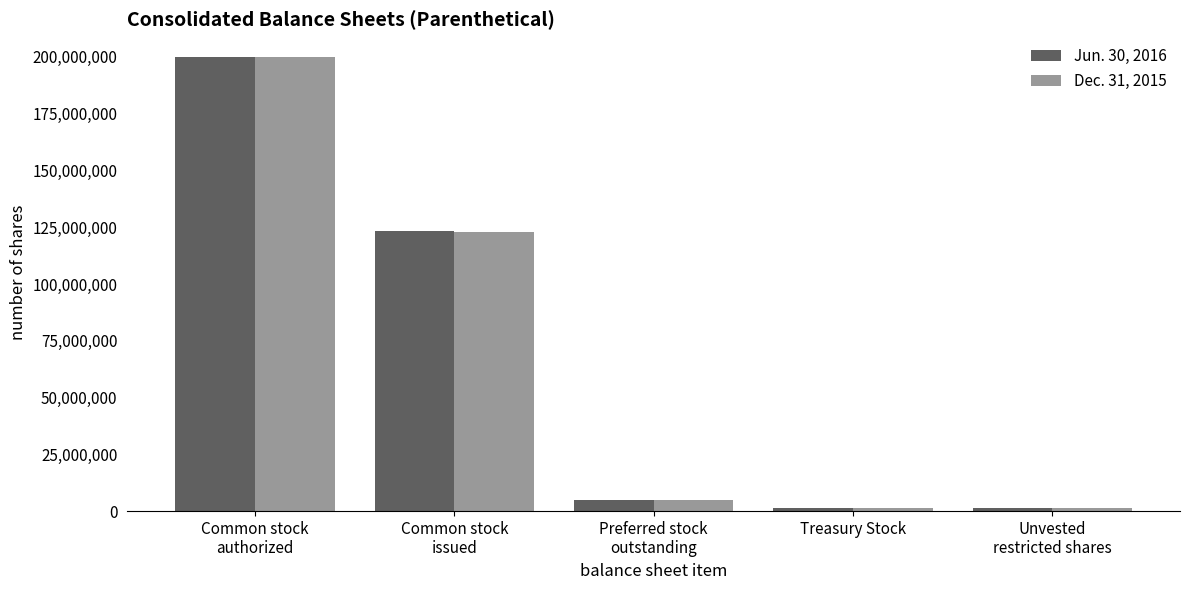

What is the lowest value of the Dec. 31, 2015 series?

1211951